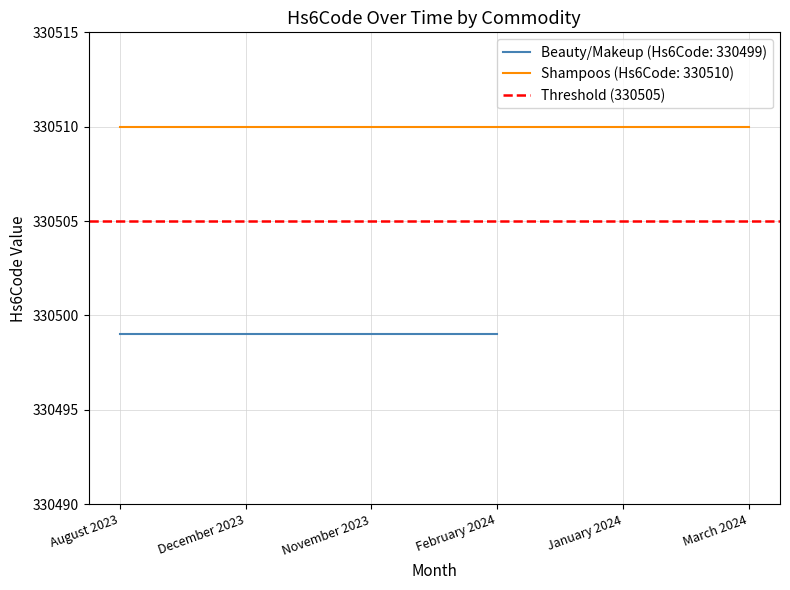

True or false: Shampoos (Hs6Code: 330510) and Beauty/Makeup (Hs6Code: 330499) intersect in this chart.

False